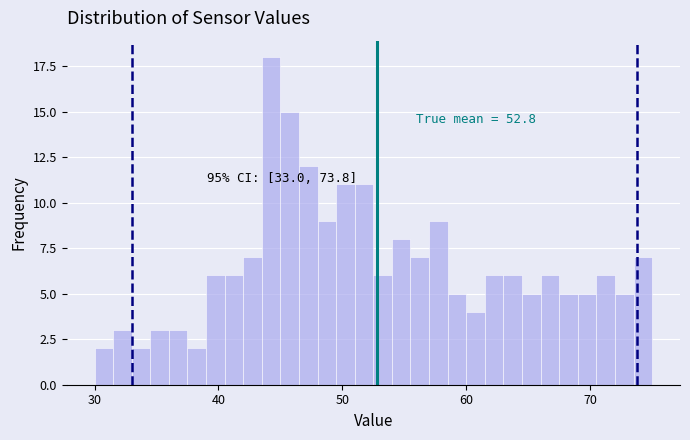

Around what value on the x-axis is the tallest bar? Give the approximate position of its centre, as read against the axis.

44